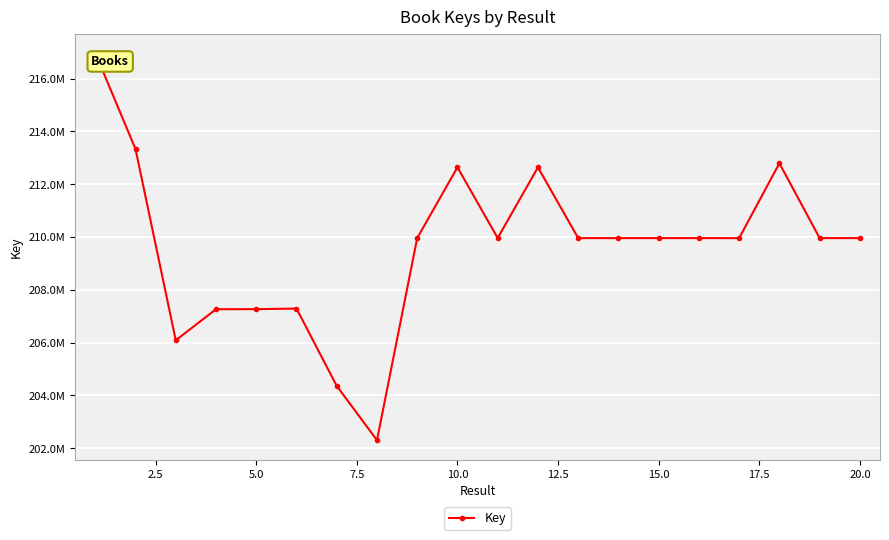

What is the difference between the second highest and second lowest values?

8971507